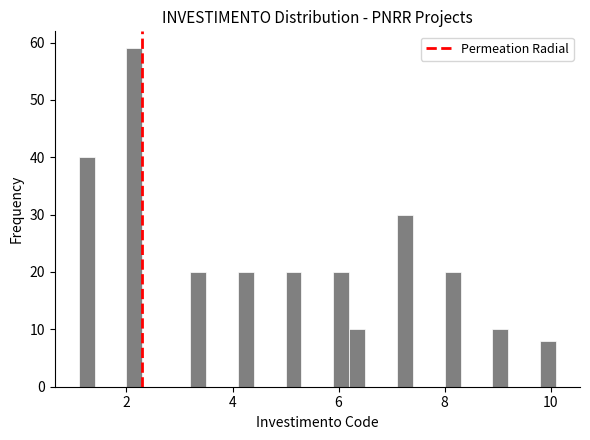

Read against the x-axis, roughly where is the centre of the tallest bar?

2.2